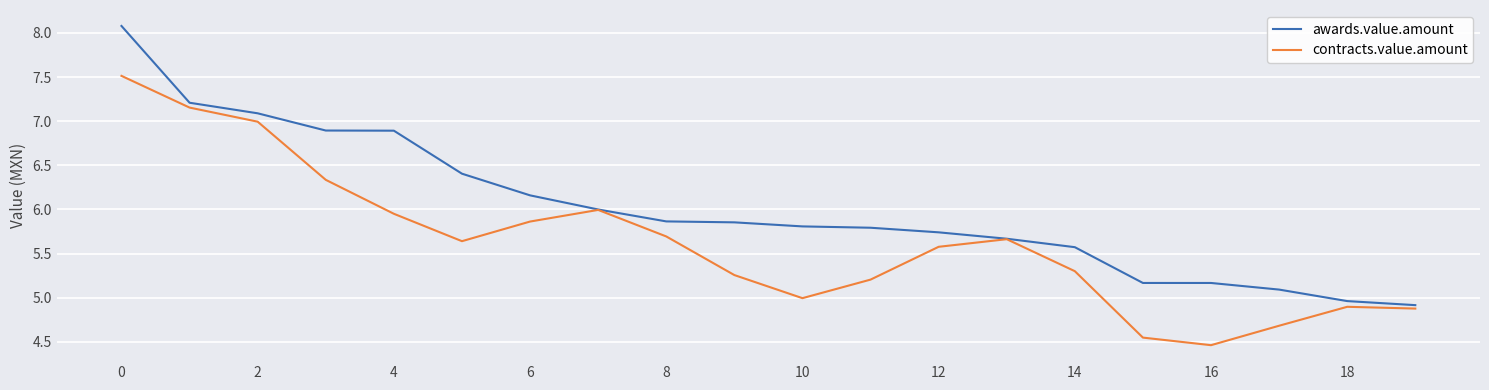

What is the highest value of the contracts.value.amount series?

7.5